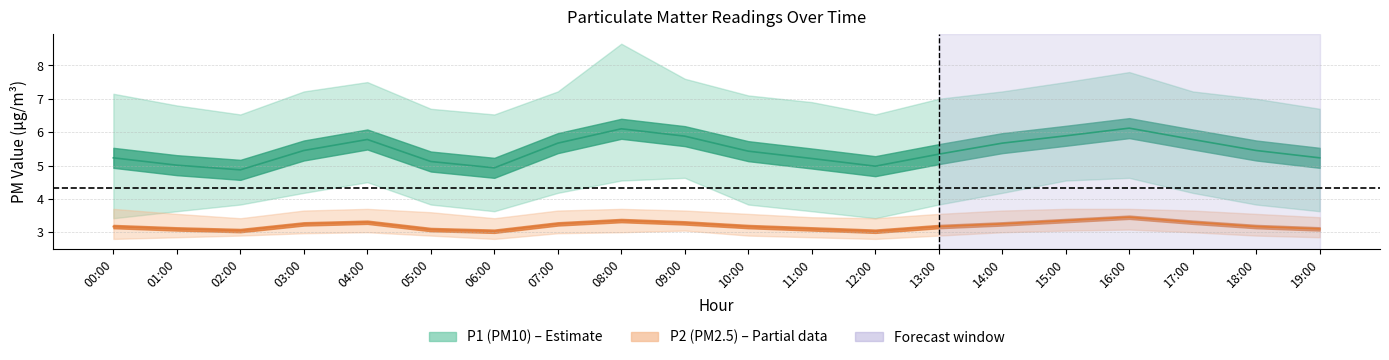

How many values in the P1 series exceed 5?

17